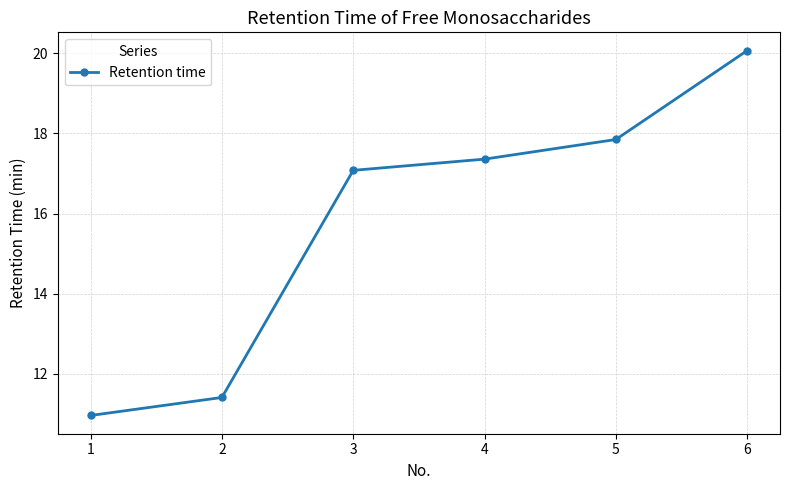

Which has a higher value, 6 or 5?

6